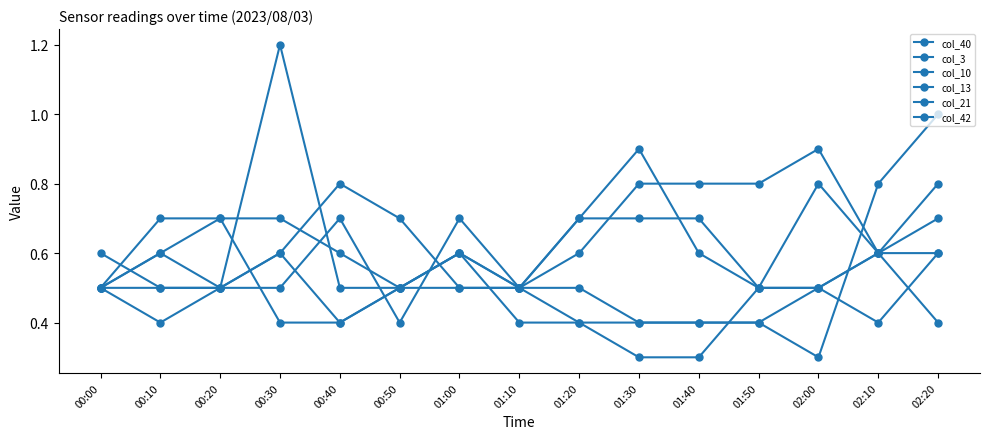

Count the number of categories in the chart.

15